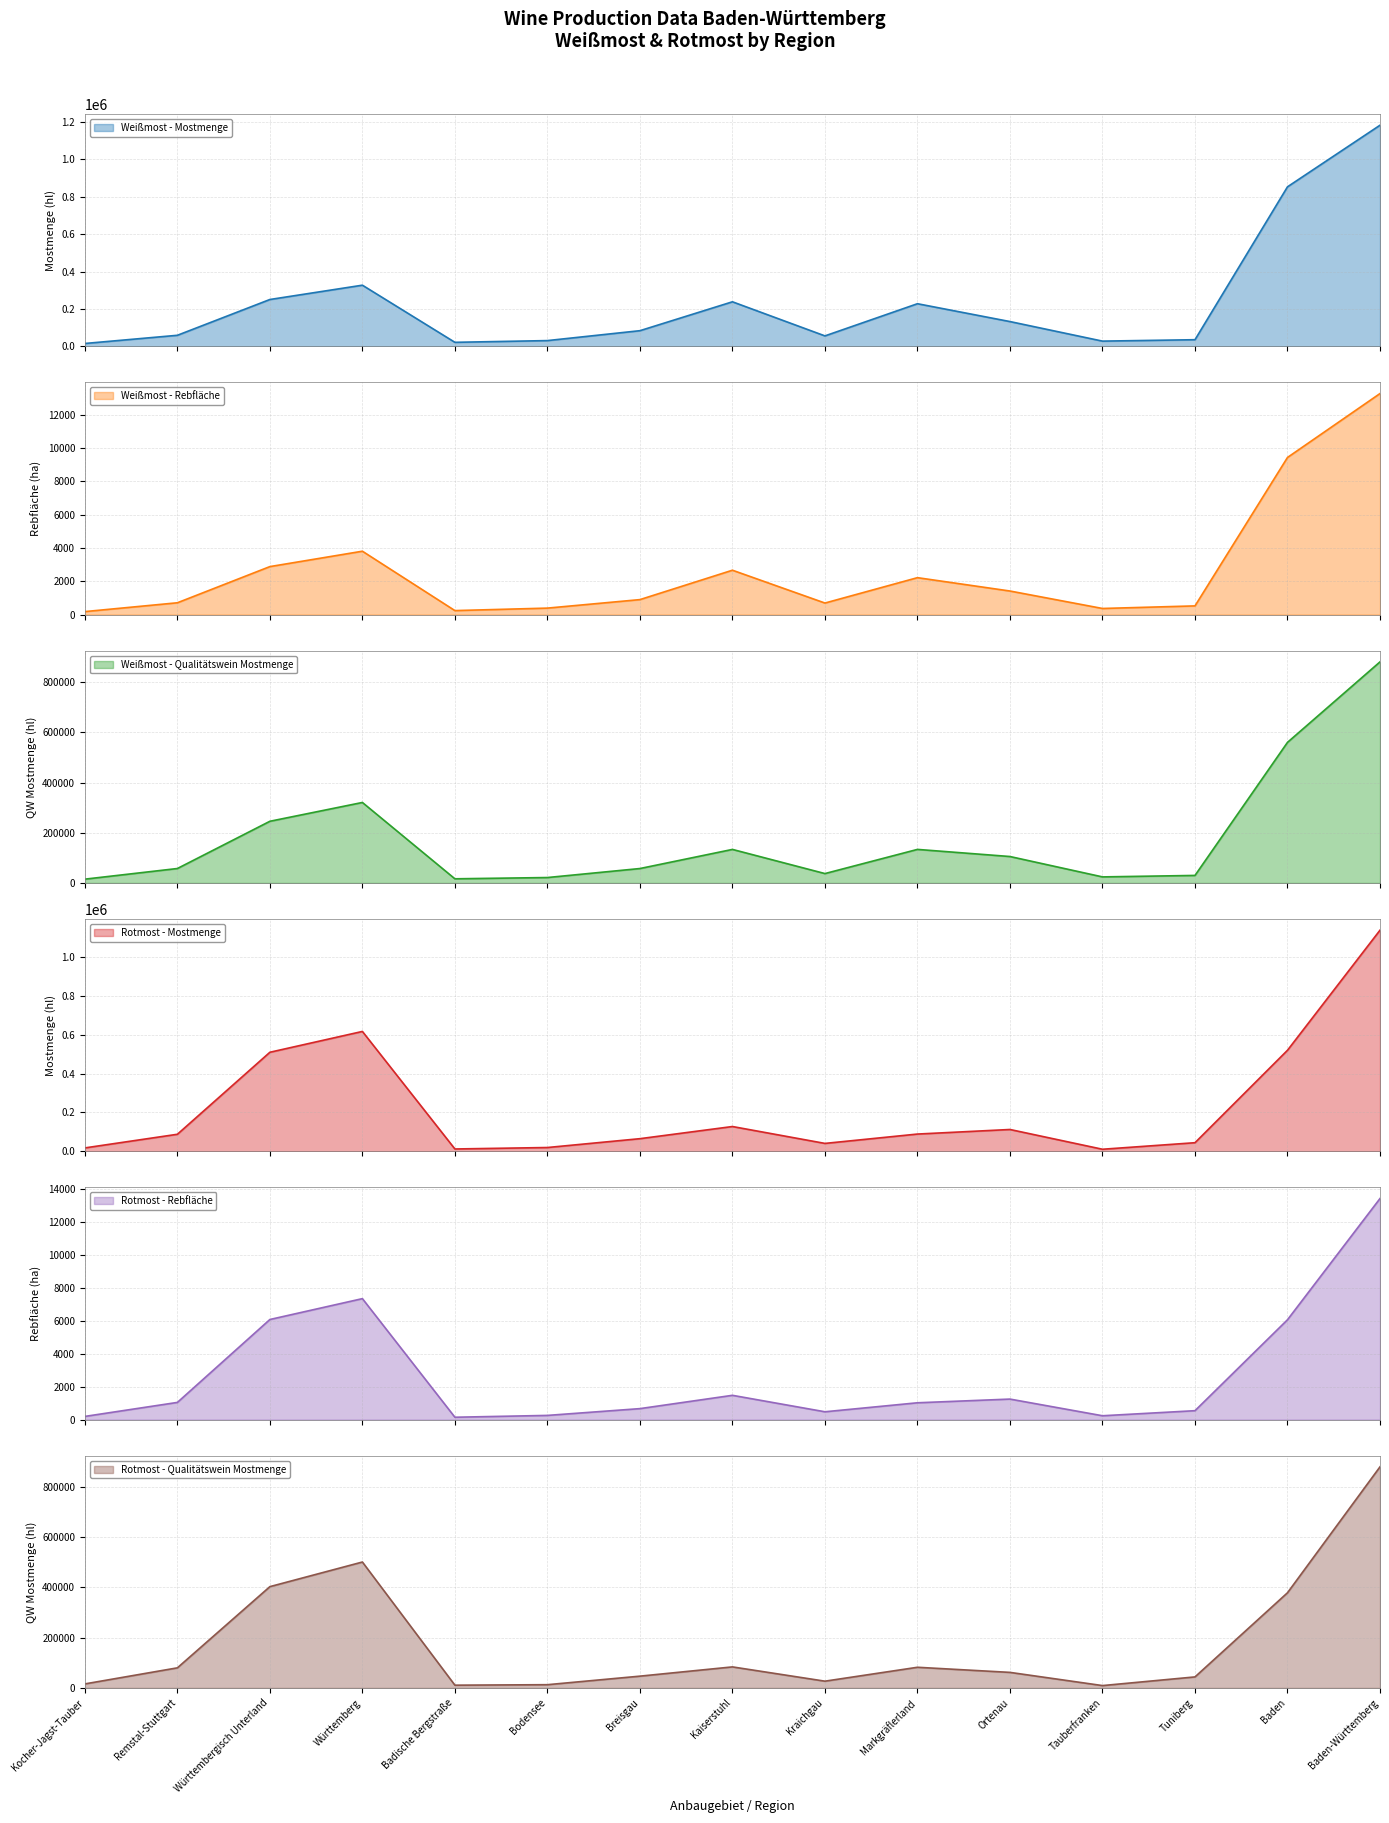

True or false: Weißmost - Qualitätswein Mostmenge and Rotmost - Rebfläche intersect in this chart.

False